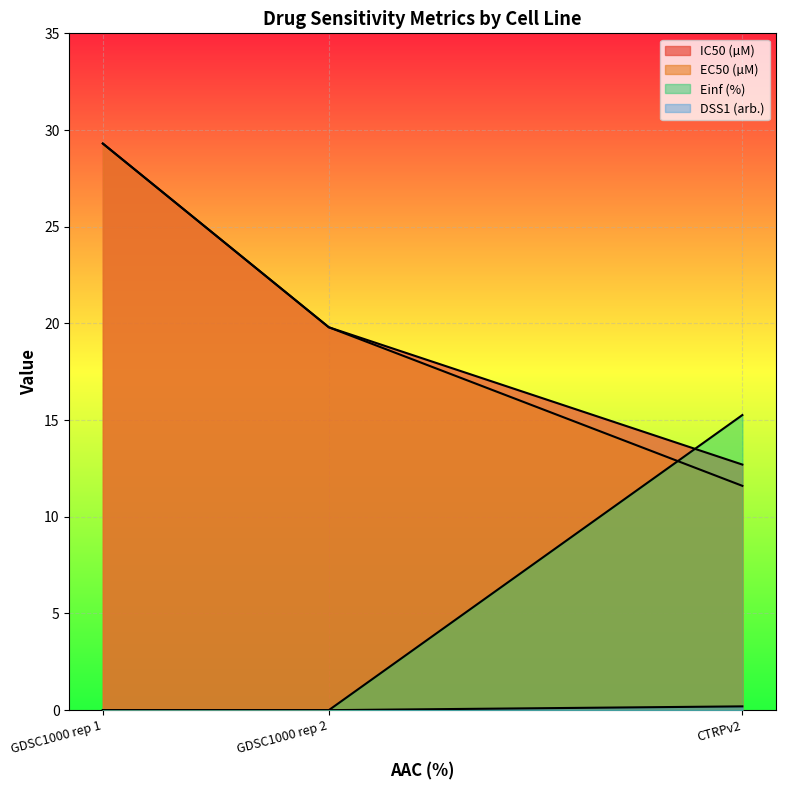

How many lines are shown in the chart?

4